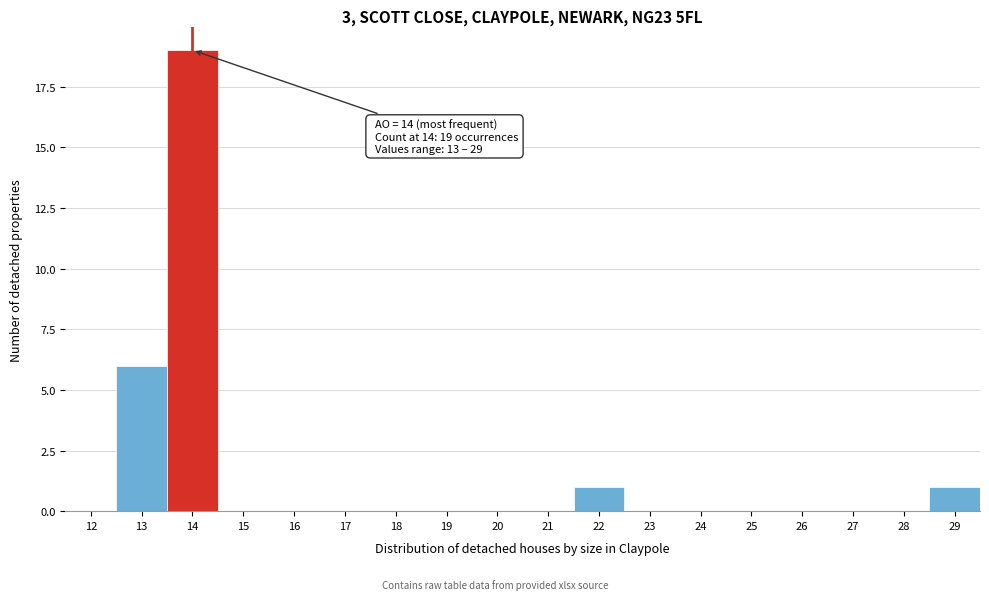

Reading right to left, list all the values displayed in this chart.

29=1	28=0	27=0	26=0	25=0	24=0	23=0	22=1	21=0	20=0	19=0	18=0	17=0	16=0	15=0	14=19	13=6	12=0